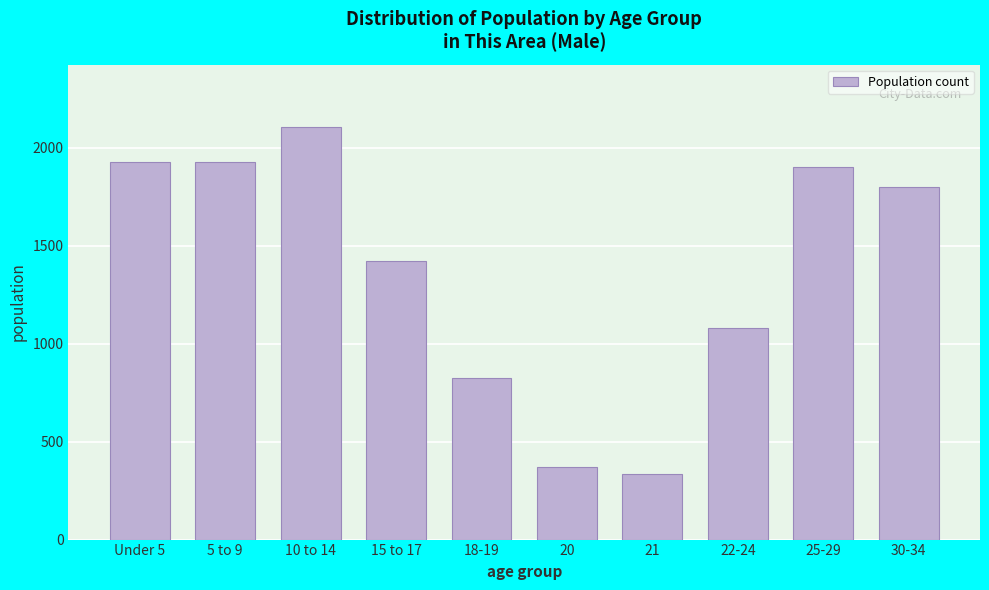

What is the average value?

1369